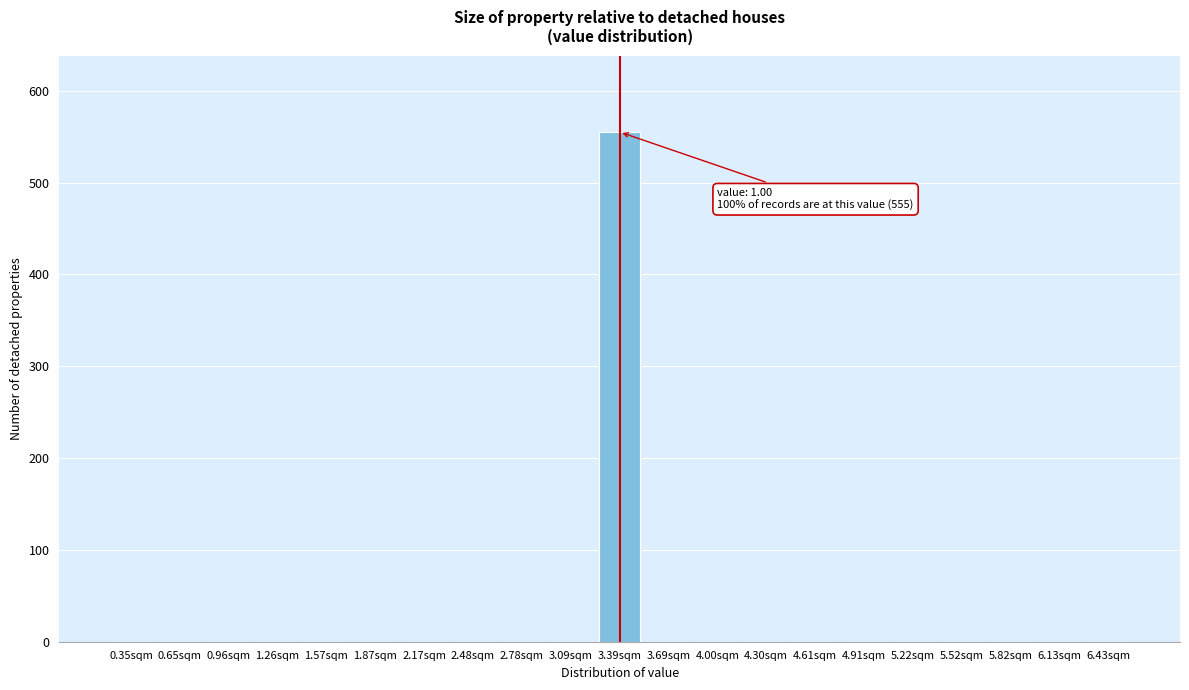

Reading left to right, list all the values displayed in this chart.

0.35sqm=0	0.65sqm=0	0.96sqm=0	1.26sqm=0	1.57sqm=0	1.87sqm=0	2.17sqm=0	2.48sqm=0	2.78sqm=0	3.09sqm=0	3.39sqm=555	3.69sqm=0	4.00sqm=0	4.30sqm=0	4.61sqm=0	4.91sqm=0	5.22sqm=0	5.52sqm=0	5.82sqm=0	6.13sqm=0	6.43sqm=0